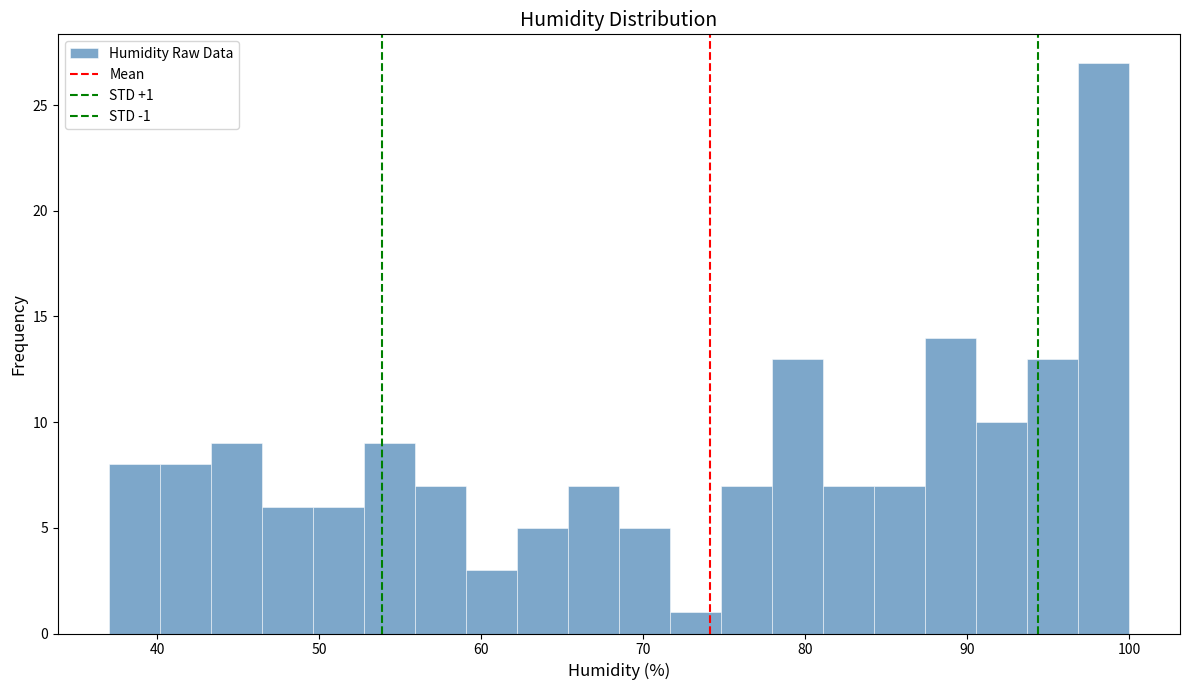

Read against the x-axis, roughly where is the centre of the tallest bar?

98